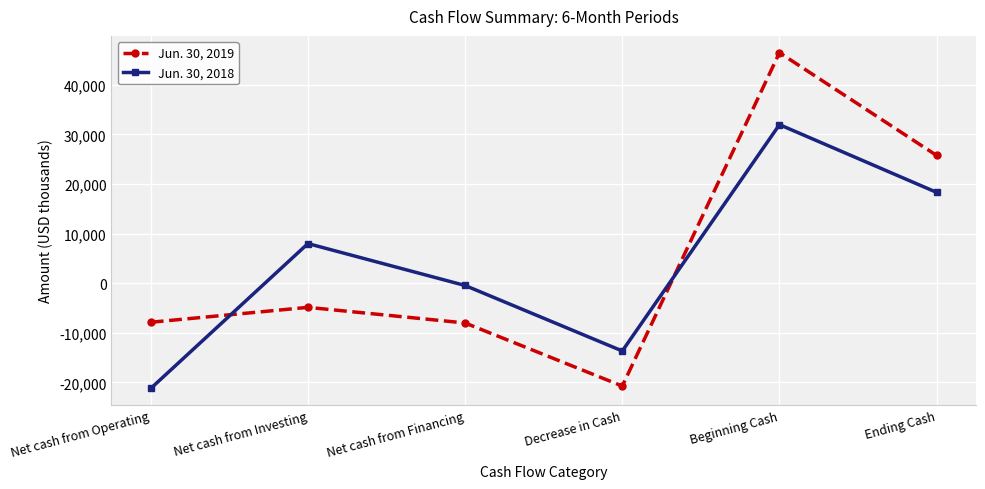

Which series has the largest range (max minus min)?

Jun. 30, 2019